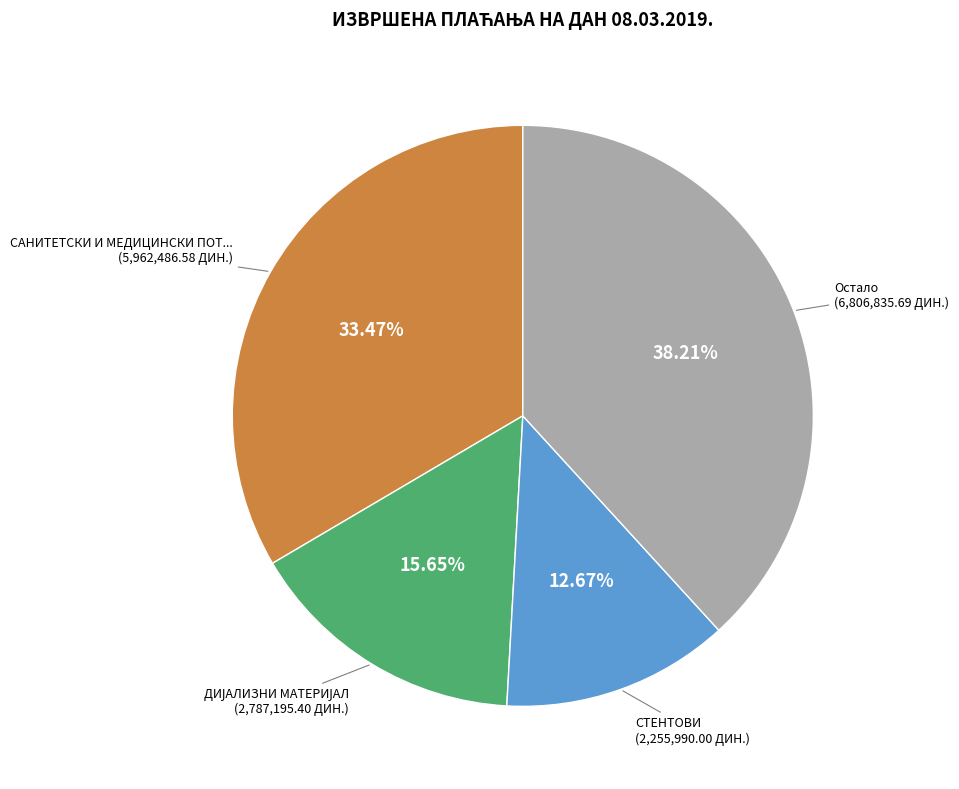

Does any single category account for the majority?

No